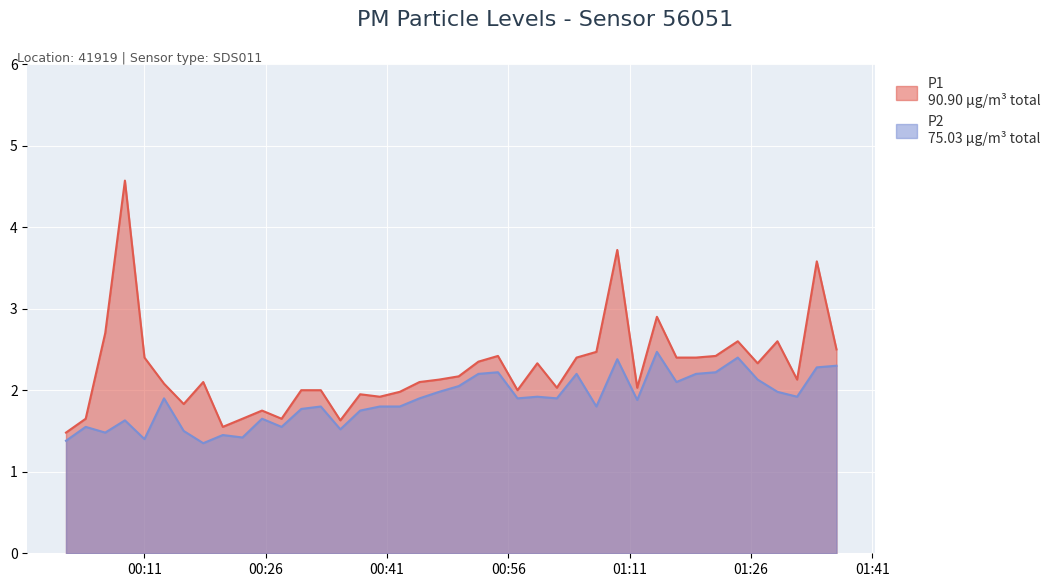

Which label corresponds to the smallest value in the chart?

2023-08-01T00:18:17